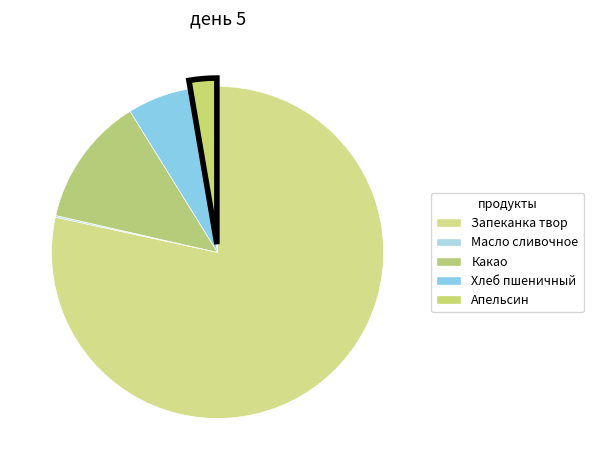

Rank the categories by value from lowest to highest.

Масло сливочное, Апельсин, Хлеб пшеничный, Какао, Запеканка твор